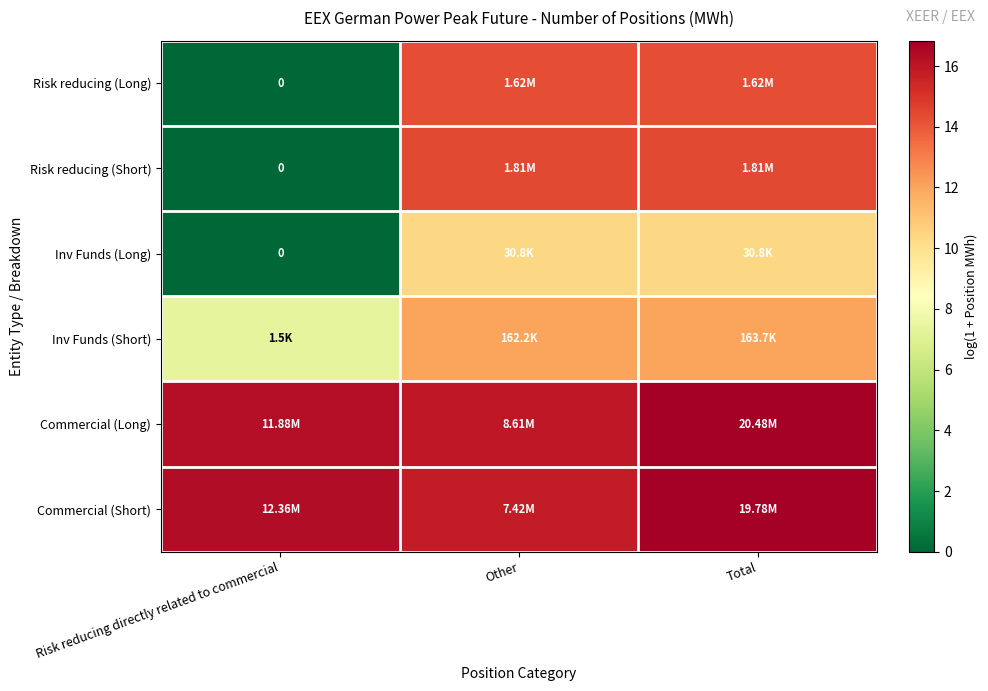

At which category is the sum across all series the highest?

Total